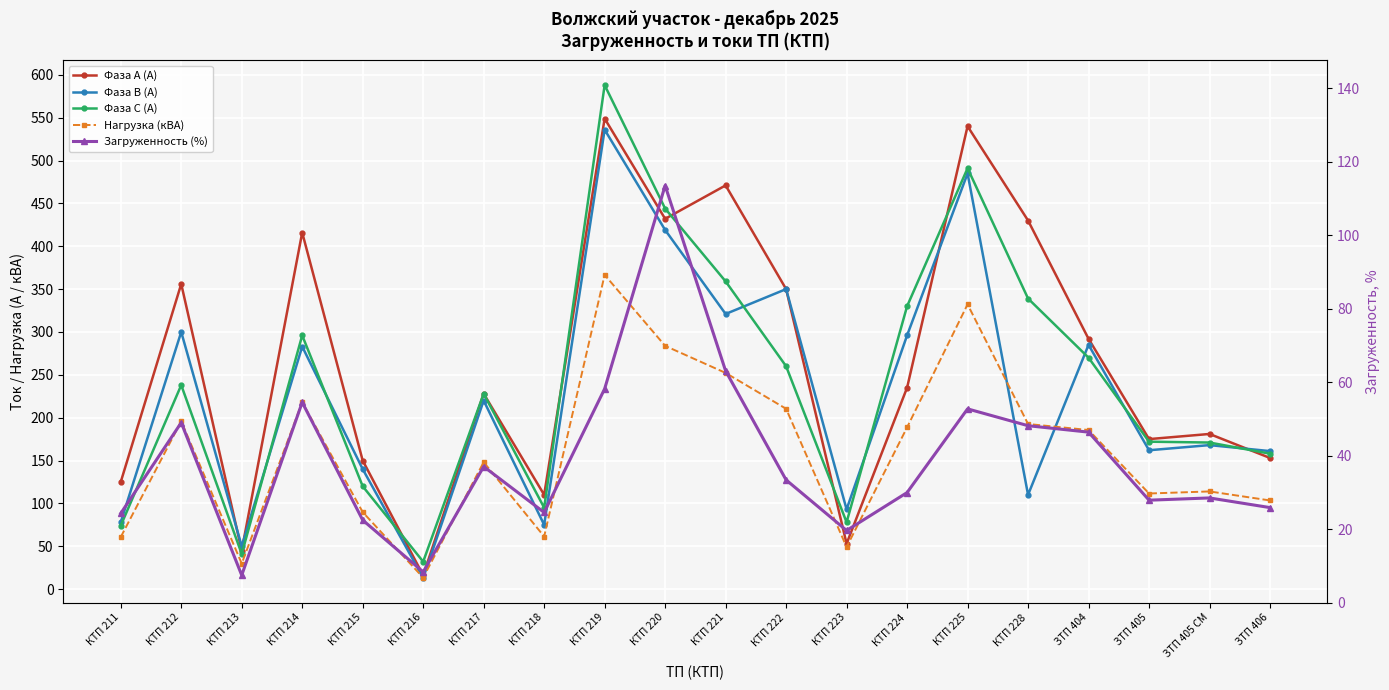

List the labels in order of Фаза В (А) value, smallest first.

КТП 216, КТП 213, КТП 218, КТП 211, КТП 223, КТП 228, КТП 215, ЗТП 406, ЗТП 405, ЗТП 405 СМ, КТП 217, КТП 214, ЗТП 404, КТП 224, КТП 212, КТП 221, КТП 222, КТП 220, КТП 225, КТП 219